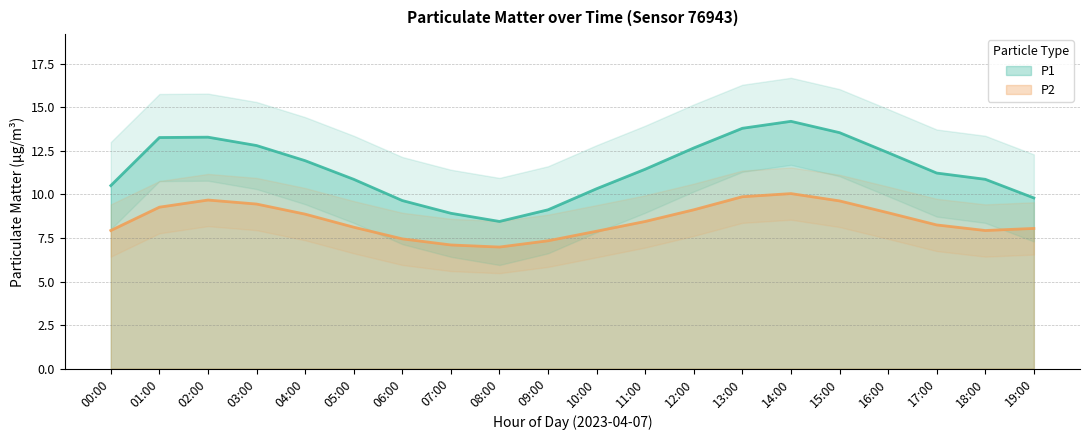

True or false: P1 and P2 intersect in this chart.

False